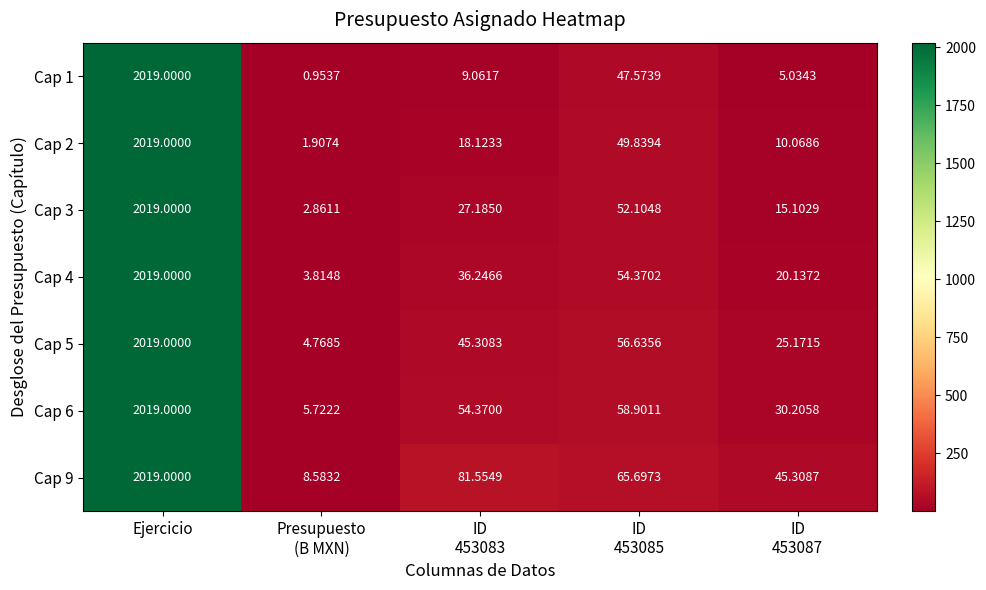

At which label does Cap 1 first exceed 9?

Ejercicio